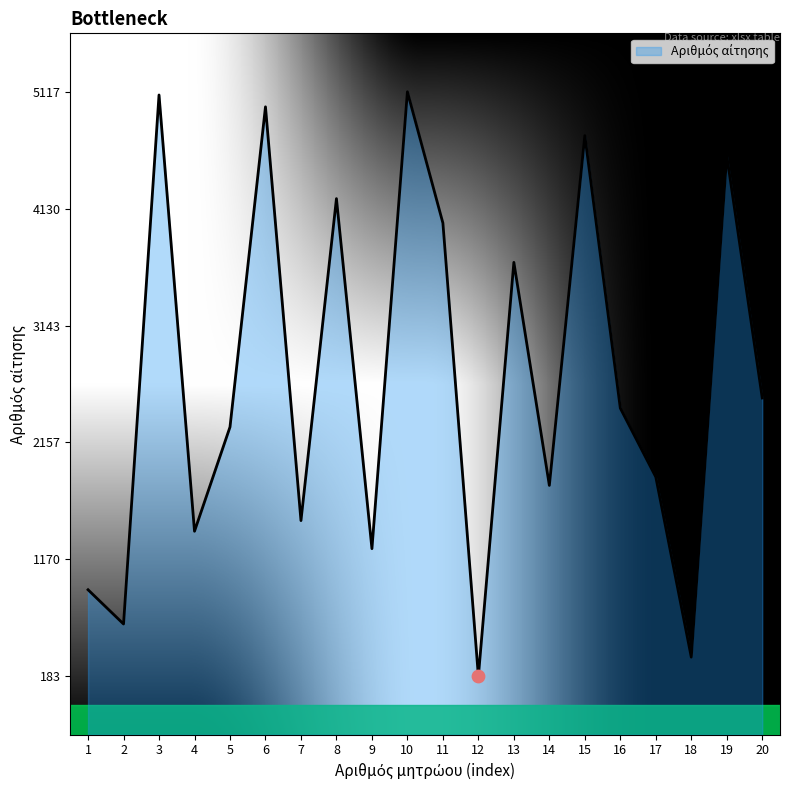

What is the change in value from 8 to 17?

-2350